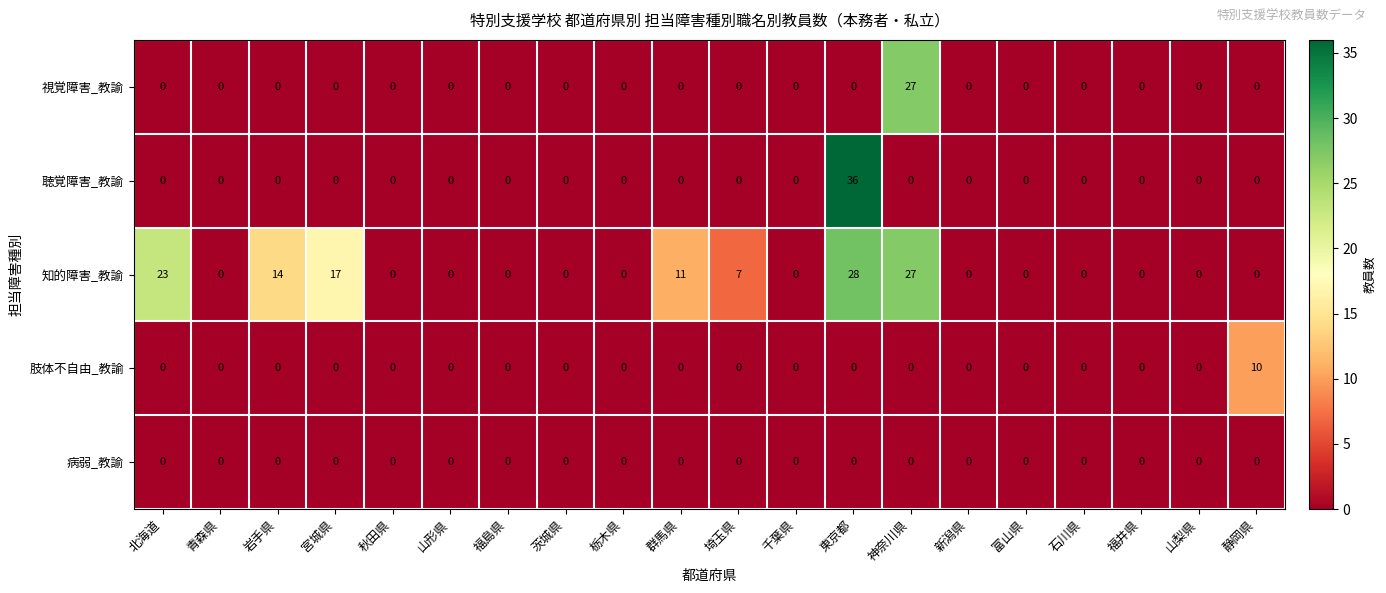

At how many categories does at least one series exceed 8?

7